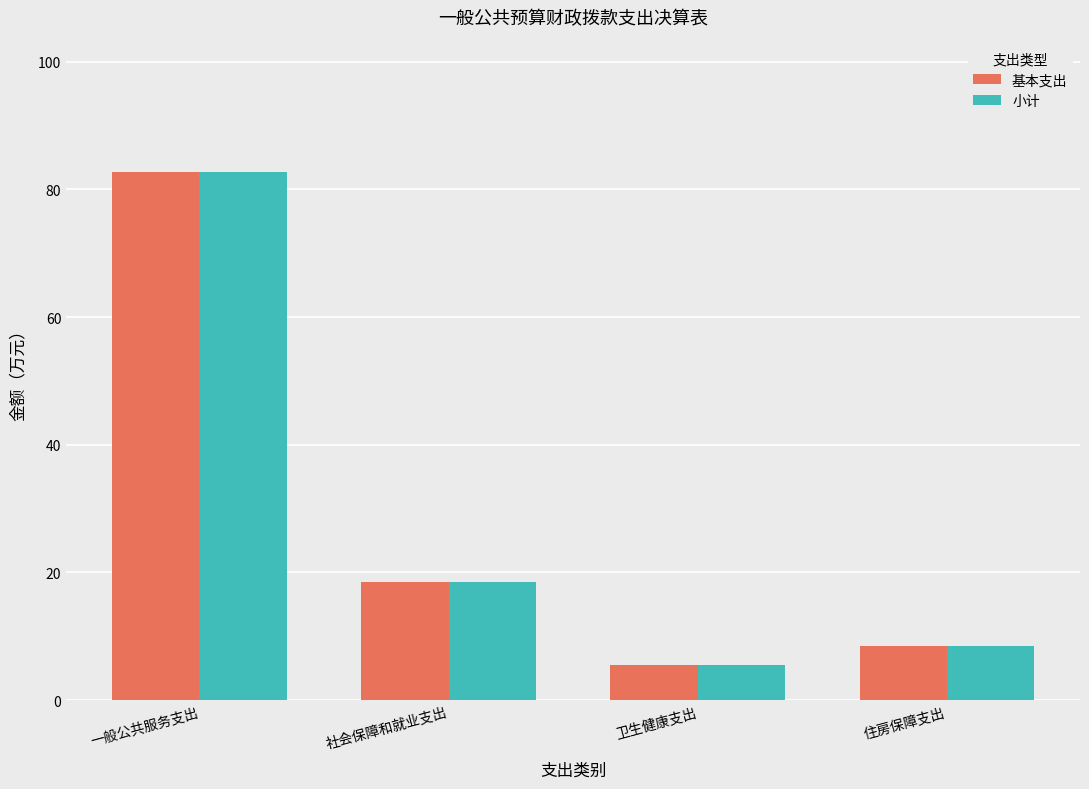

How many distinct data groups are displayed?

2